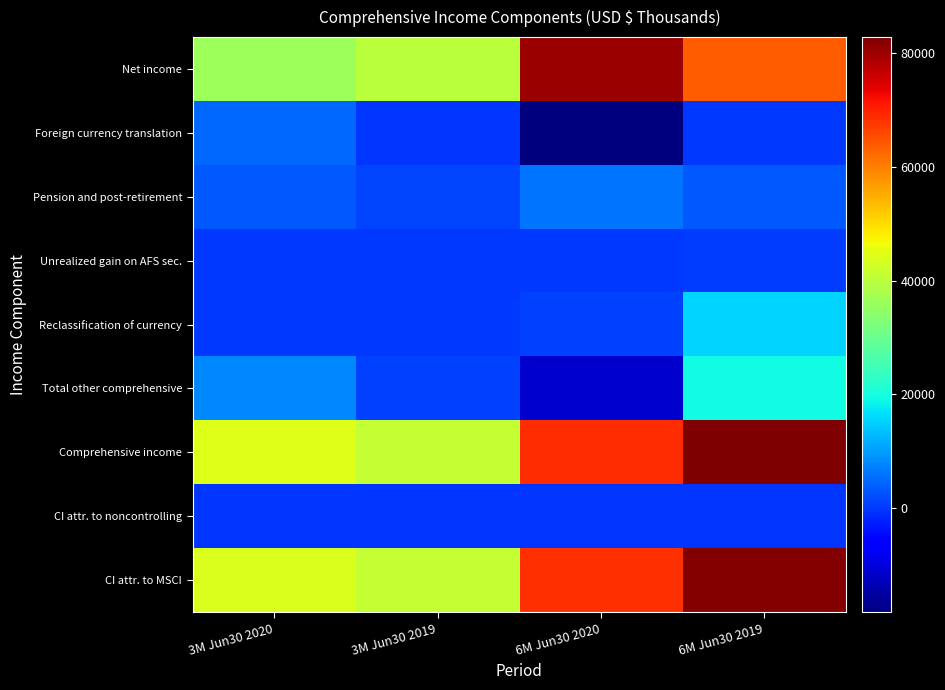

Which has a higher value, 3M Jun30 2020 or 6M Jun30 2020?

6M Jun30 2020